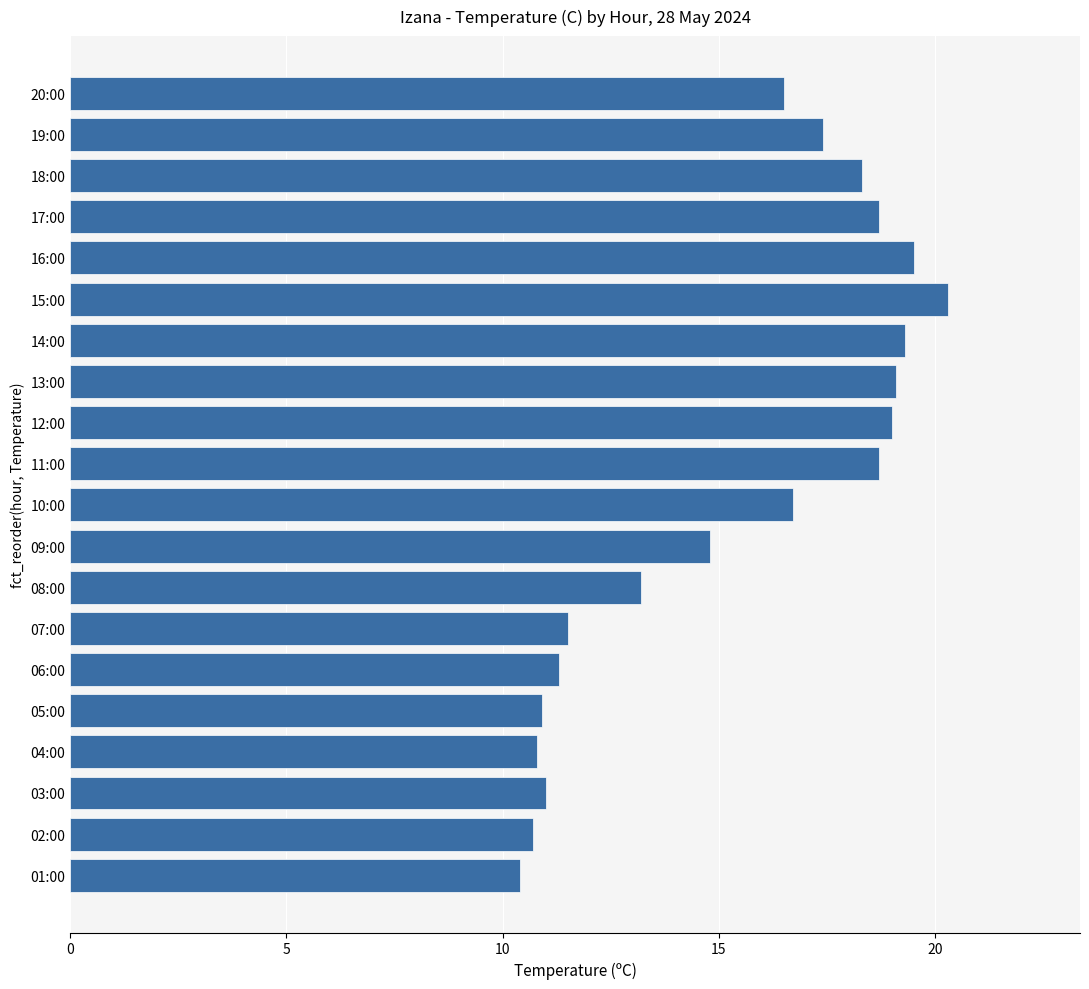

The value at 20:00 is 16.5. True or false?

True